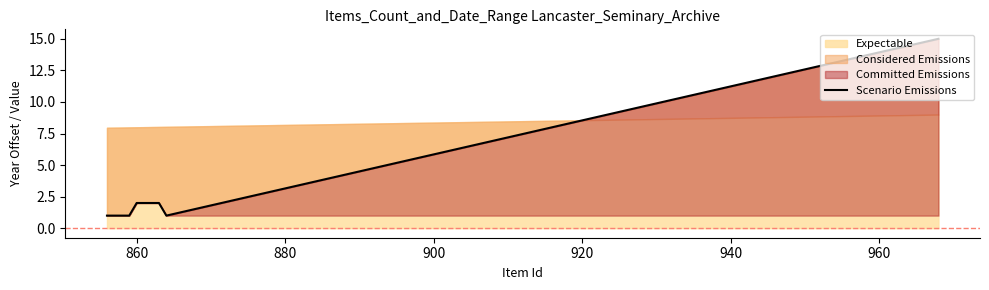

How many data points are above 2?

1